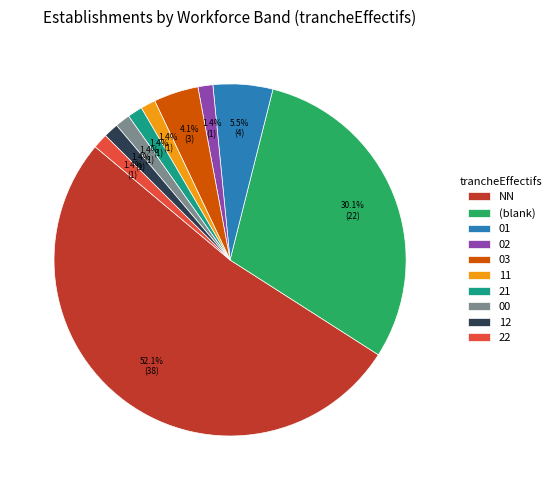

Is there a majority slice in this chart?

Yes